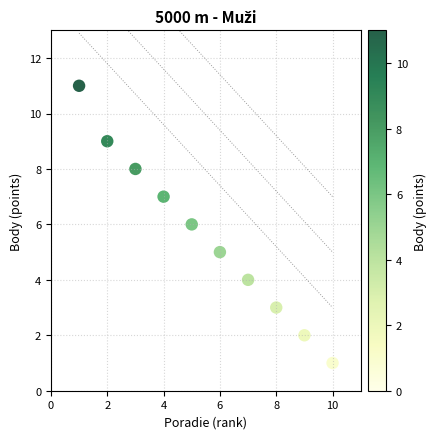

What is the average X value?

6